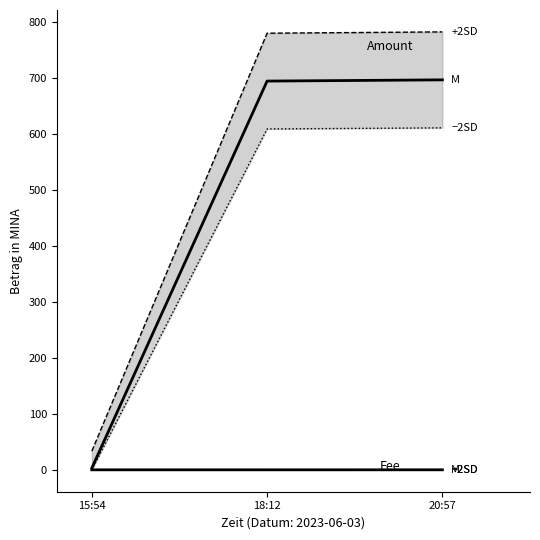

How many categories are shown in the chart?

3